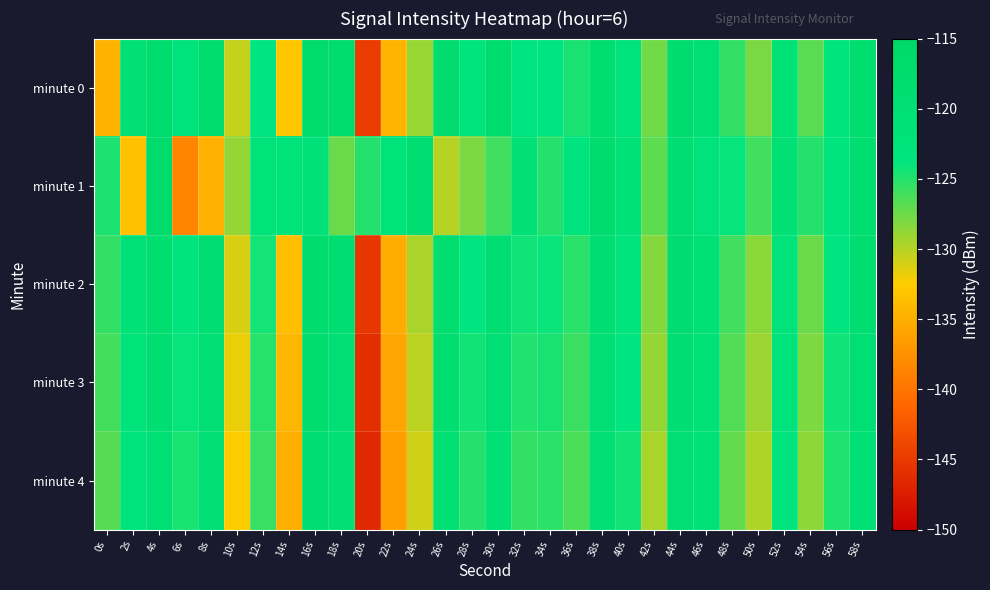

Reading left to right, extract all data points from this chart.

minute 0: 0s=-134.7	2s=-120.1	4s=-117.8	6s=-122.7	8s=-118.3	10s=-130.5	12s=-123.8	14s=-133.0	16s=-117.1	18s=-118.4	20s=-144.8	22s=-134.5	24s=-129.0	26s=-118.0	28s=-123.1	30s=-118.5	32s=-123.8	34s=-123.6	36s=-124.7	38s=-118.7	40s=-122.7	42s=-127.7	44s=-118.0	46s=-119.9	48s=-125.5	50s=-128.0	52s=-121.5	54s=-126.9	56s=-123.1	58s=-118.7
minute 1: 0s=-124.8	2s=-133.4	4s=-116.9	6s=-138.6	8s=-134.8	10s=-128.8	12s=-122.0	14s=-121.9	16s=-121.9	18s=-127.4	20s=-125.0	22s=-122.0	24s=-119.0	26s=-130.0	28s=-128.0	30s=-126.0	32s=-120.0	34s=-125.0	36s=-123.0	38s=-118.0	40s=-121.0	42s=-127.0	44s=-119.0	46s=-122.0	48s=-124.0	50s=-126.0	52s=-120.0	54s=-125.0	56s=-123.0	58s=-119.0
minute 2: 0s=-125.5	2s=-121.3	4s=-118.7	6s=-123.4	8s=-119.1	10s=-131.2	12s=-124.5	14s=-133.7	16s=-117.8	18s=-119.1	20s=-145.3	22s=-135.1	24s=-129.6	26s=-118.7	28s=-123.8	30s=-119.1	32s=-124.3	34s=-124.1	36s=-125.2	38s=-119.3	40s=-123.2	42s=-128.3	44s=-118.6	46s=-120.4	48s=-126.0	50s=-128.5	52s=-122.0	54s=-127.4	56s=-123.7	58s=-119.3
minute 3: 0s=-126.1	2s=-122.0	4s=-119.3	6s=-124.0	8s=-119.7	10s=-131.8	12s=-125.1	14s=-134.3	16s=-118.4	18s=-119.7	20s=-145.9	22s=-135.7	24s=-130.2	26s=-119.3	28s=-124.4	30s=-119.7	32s=-124.9	34s=-124.7	36s=-125.8	38s=-119.9	40s=-123.8	42s=-128.9	44s=-119.2	46s=-121.0	48s=-126.6	50s=-129.1	52s=-122.6	54s=-128.0	56s=-124.3	58s=-119.9
minute 4: 0s=-126.7	2s=-122.7	4s=-119.9	6s=-124.6	8s=-120.3	10s=-132.4	12s=-125.7	14s=-134.9	16s=-119.0	18s=-120.3	20s=-146.5	22s=-136.3	24s=-130.8	26s=-119.9	28s=-125.0	30s=-120.3	32s=-125.5	34s=-125.3	36s=-126.4	38s=-120.5	40s=-124.4	42s=-129.5	44s=-119.8	46s=-121.6	48s=-127.2	50s=-129.7	52s=-123.2	54s=-128.6	56s=-124.9	58s=-120.5